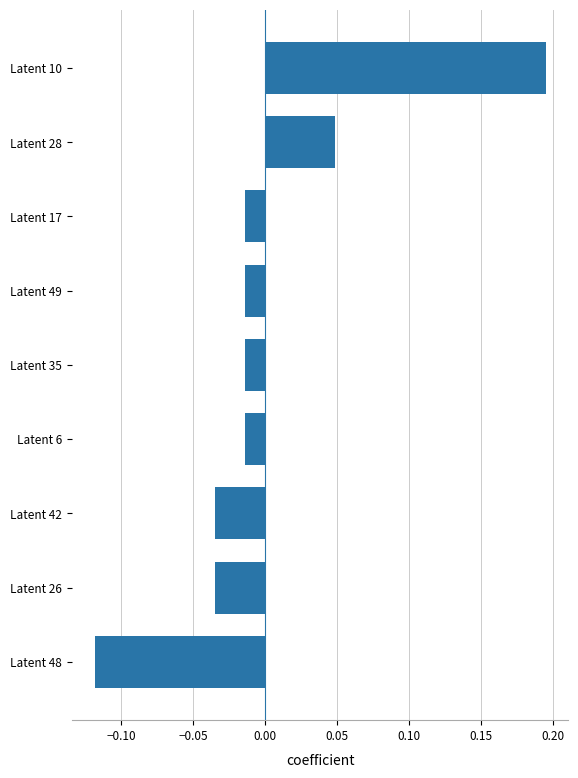

The value at Latent 10 is 0.3. True or false?

False